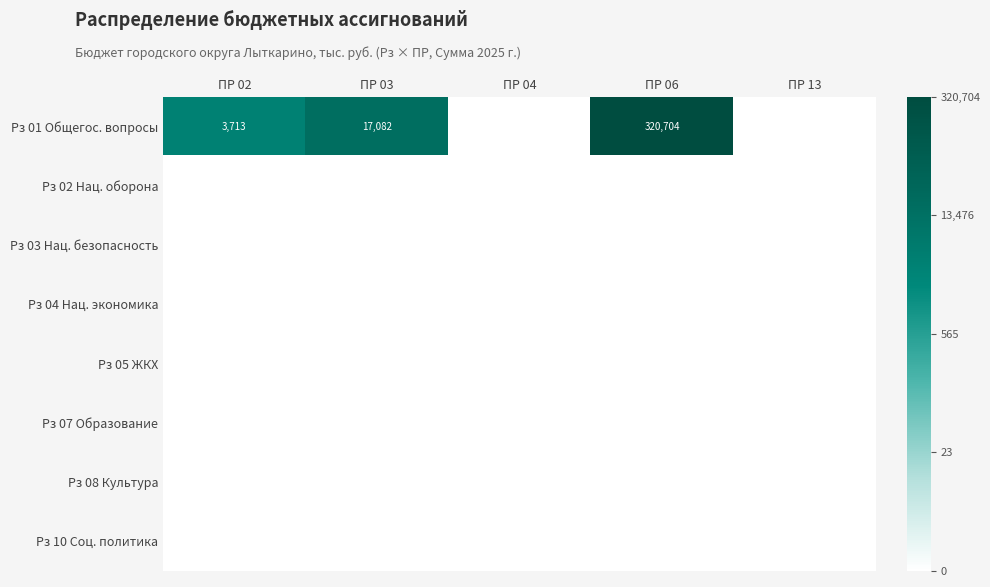

What is the sum of the Рз 01 Общегос. вопросы values at ПР 06 and ПР 02?

324417